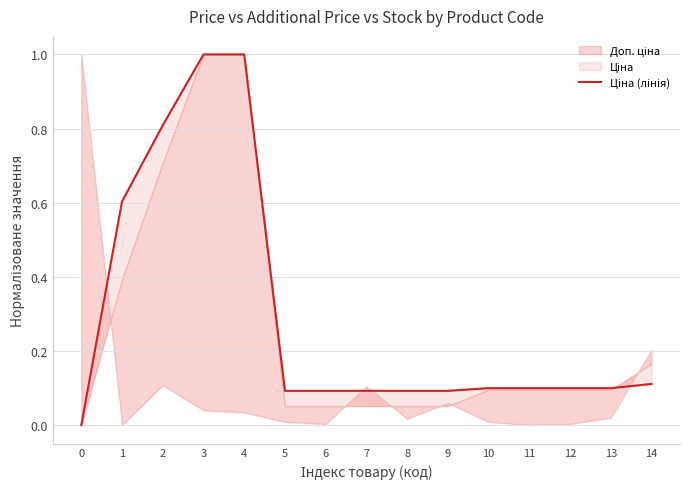

Reading left to right, what are all the values shown in this chart?

0.0	0.6	0.8	1.0	1.0	0.1	0.1	0.1	0.1	0.1	0.1	0.1	0.1	0.1	0.1